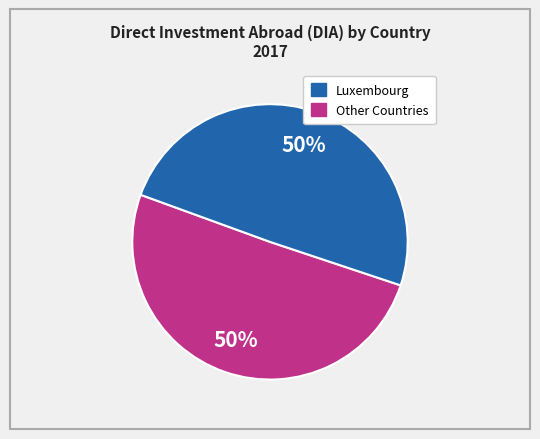

How many slices are in this pie chart?

2